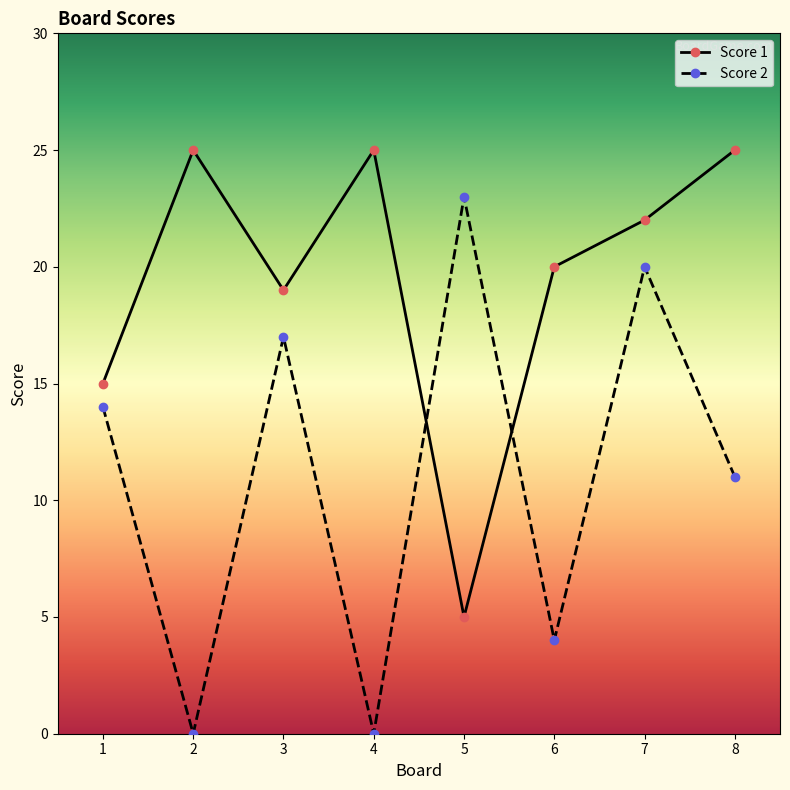

List the series in order of their overall mean, highest first.

Score 1, Score 2